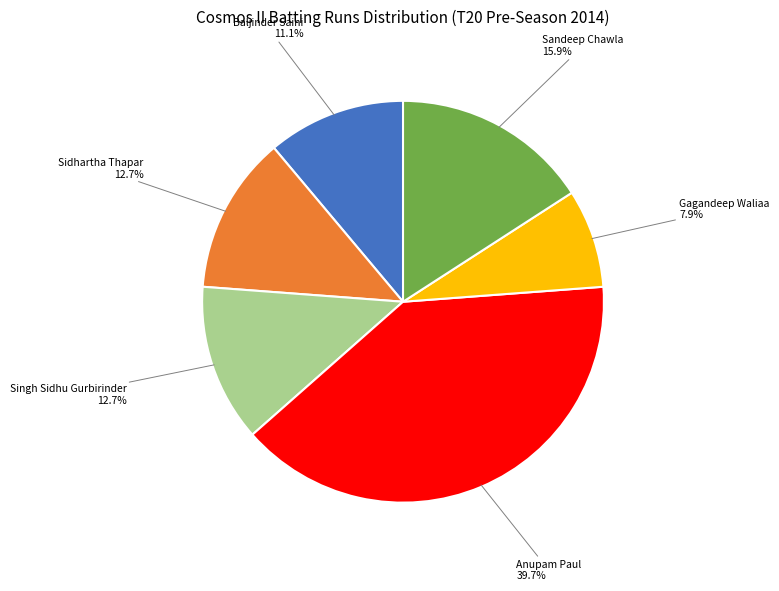

Is there a majority slice in this chart?

No